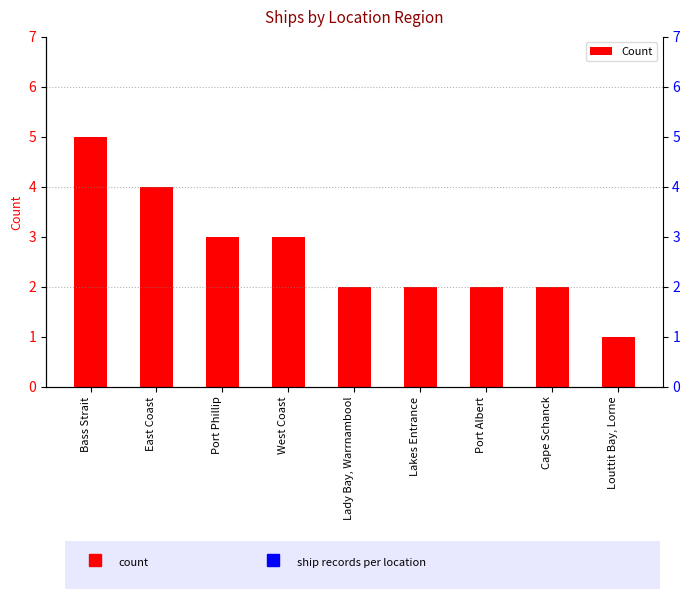

Between Port Phillip and Port Albert, which is larger?

Port Phillip